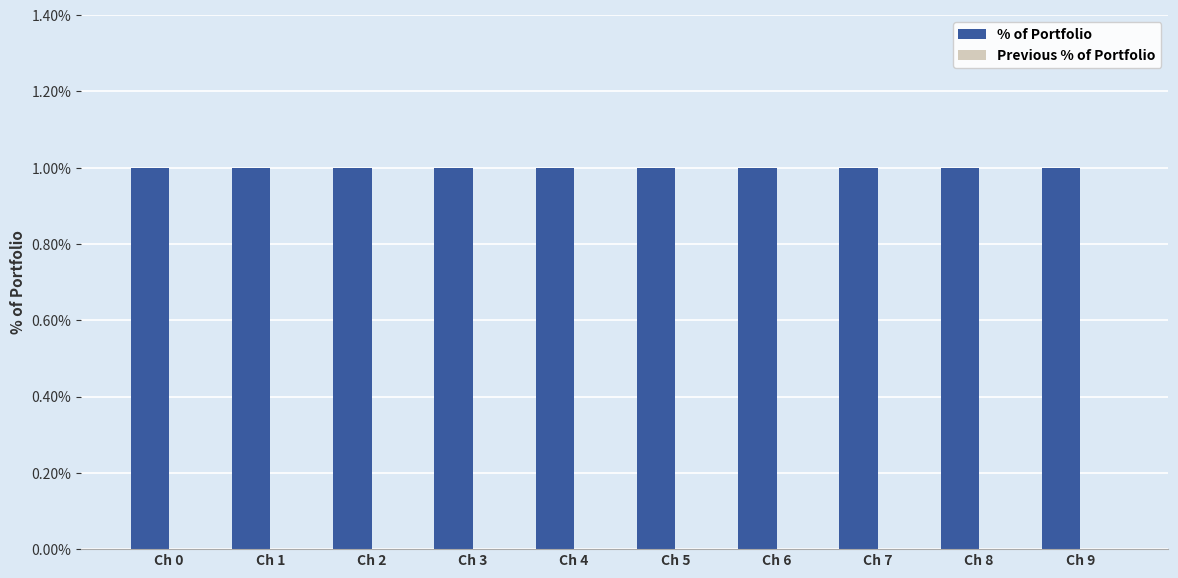

What is the sum of the % of Portfolio values at Ch 7 and Ch 8?

2